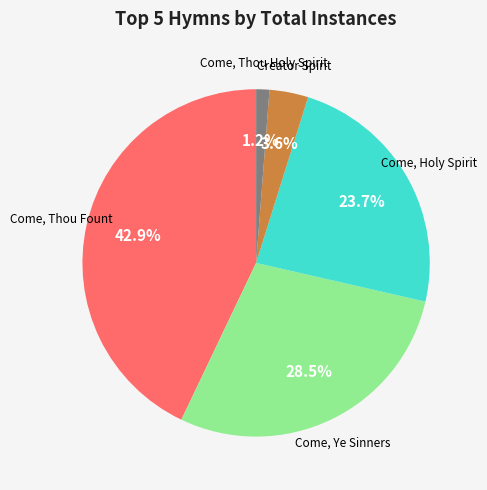

Does any single category account for the majority?

No